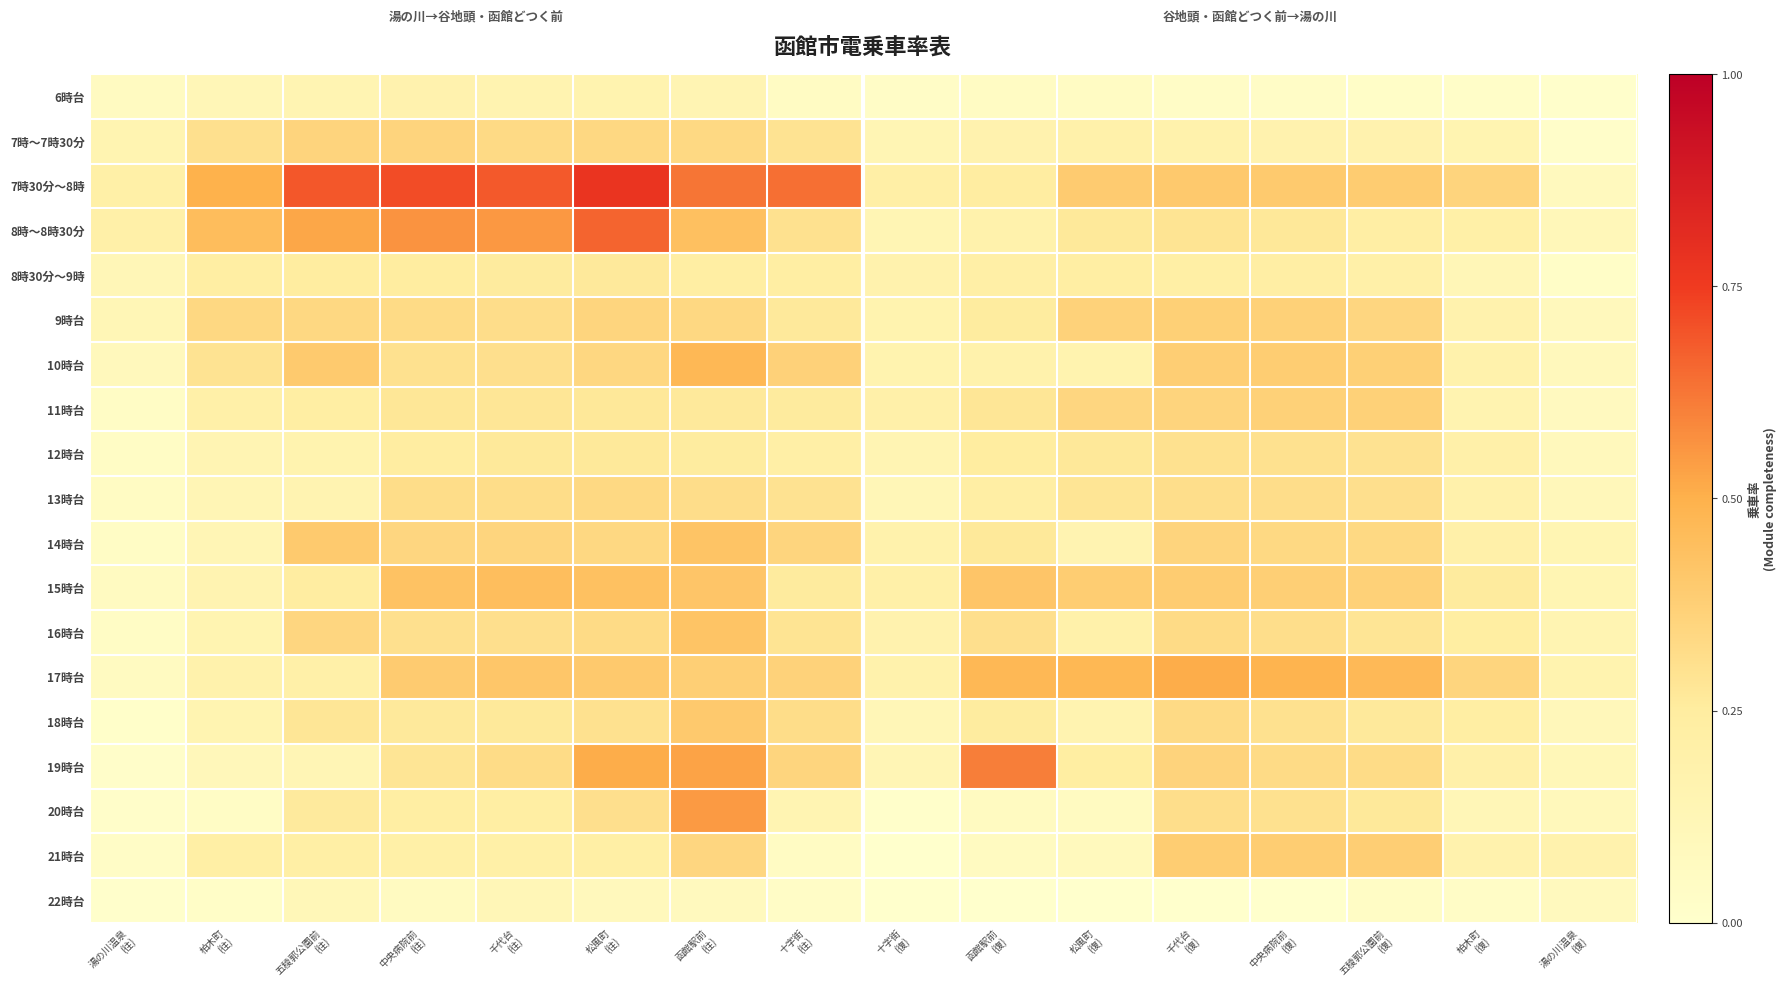

At how many categories does at least one series exceed 0?

16